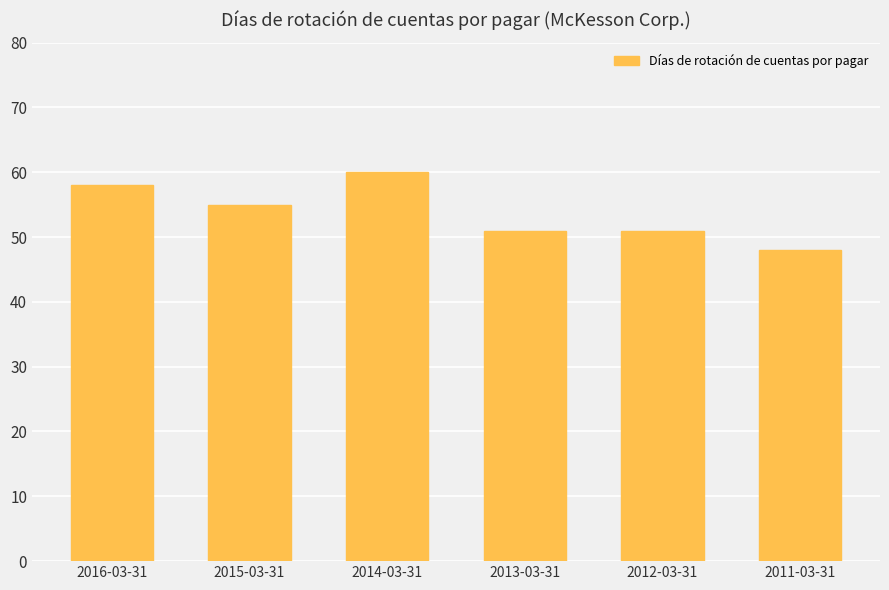

Which category has the lowest value across all series?

2011-03-31